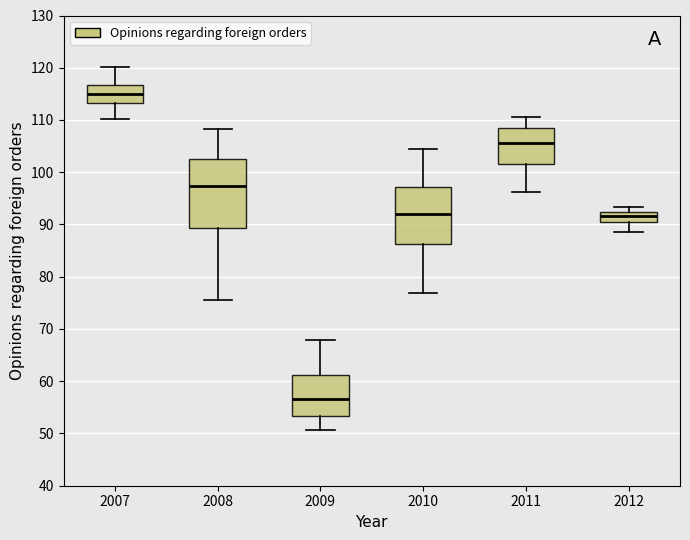

Where does the upper whisker of the box at x = 2011 end on the y-axis? The values are not printed on the chart, so give them approximately, as read against the axis.

110